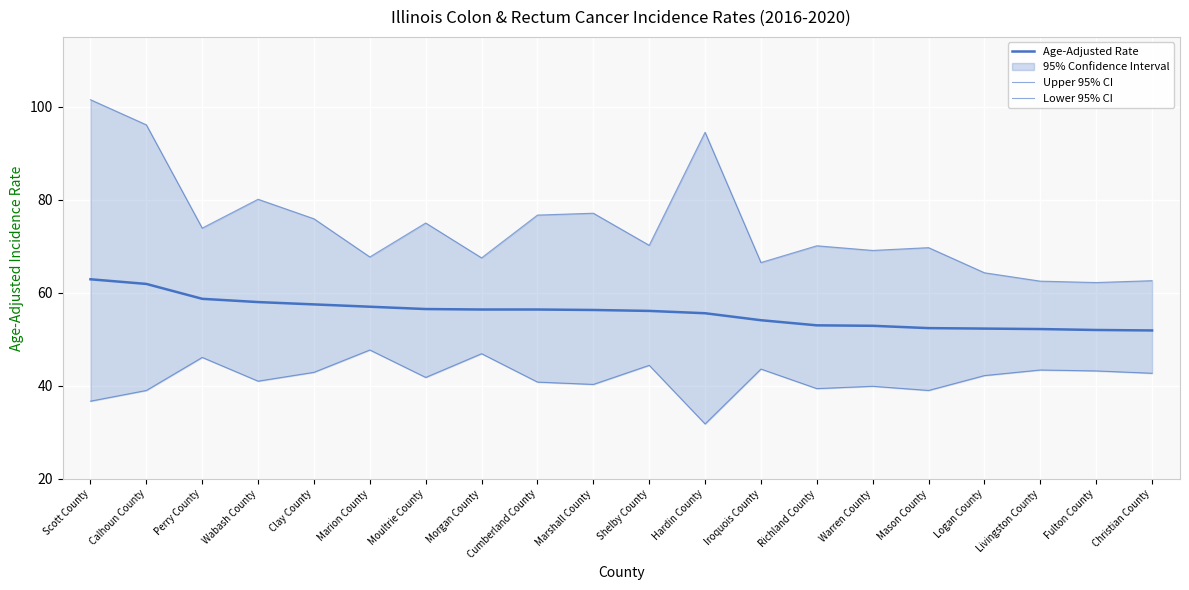

The value of Upper 95% CI at Richland County is 36.7. True or false?

False